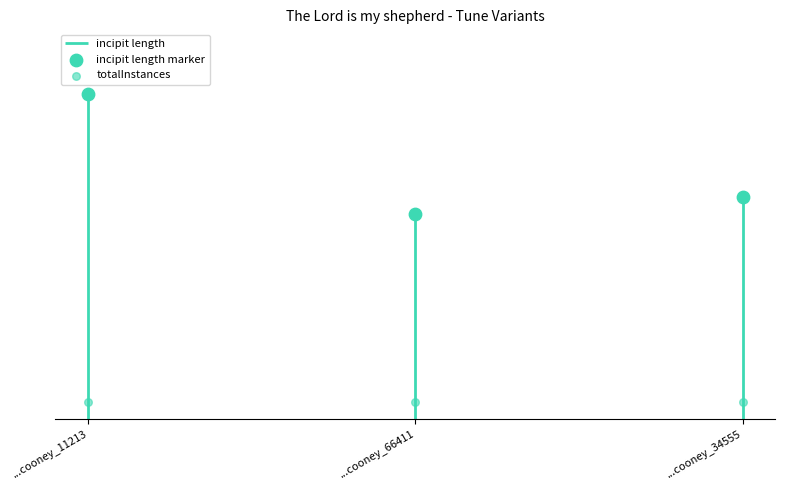

Is the value of incipit length marker at ...cooney_11213 greater than the value of totalInstances at ...cooney_34555?

Yes